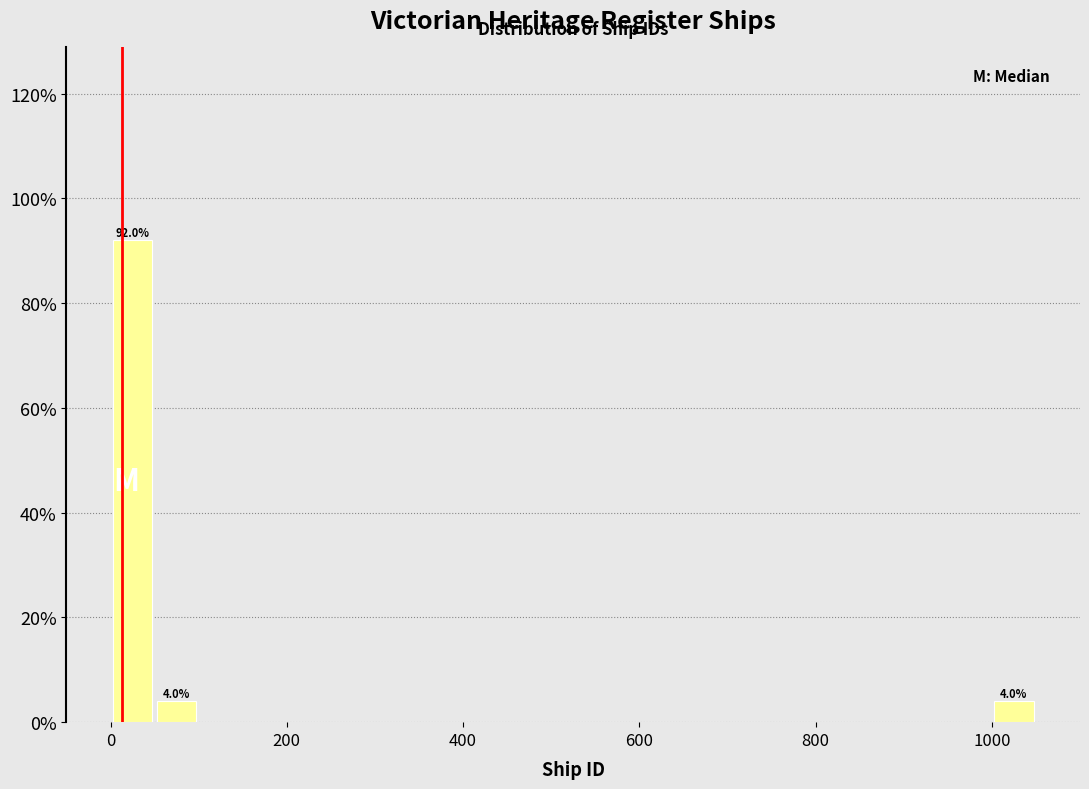

Around what value on the x-axis is the tallest bar? Give the approximate position of its centre, as read against the axis.

20